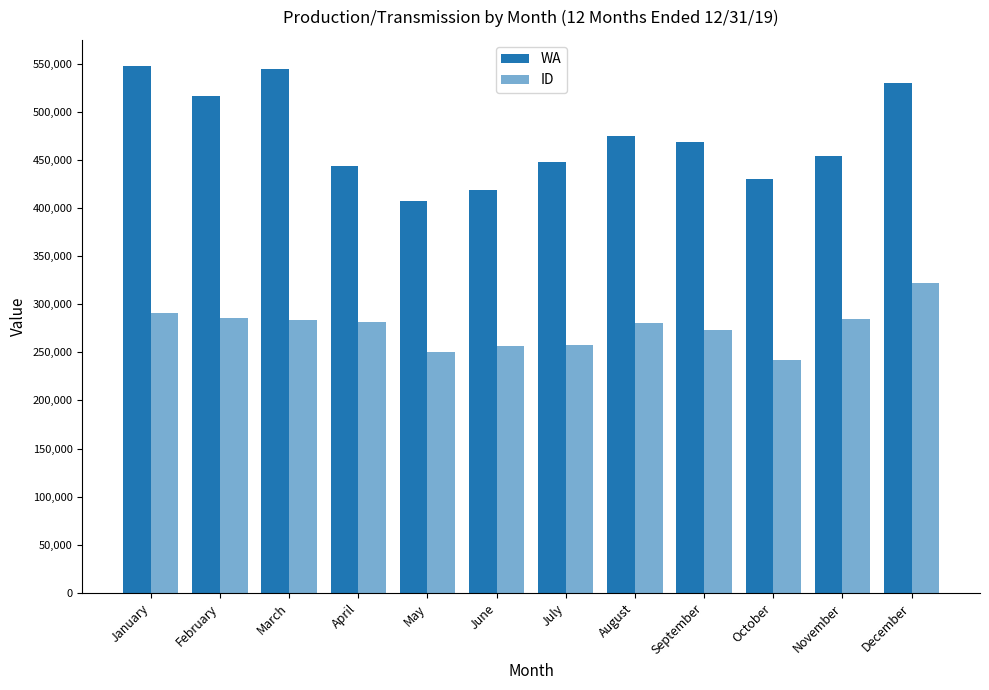

What is the total value across all series at March?

827943